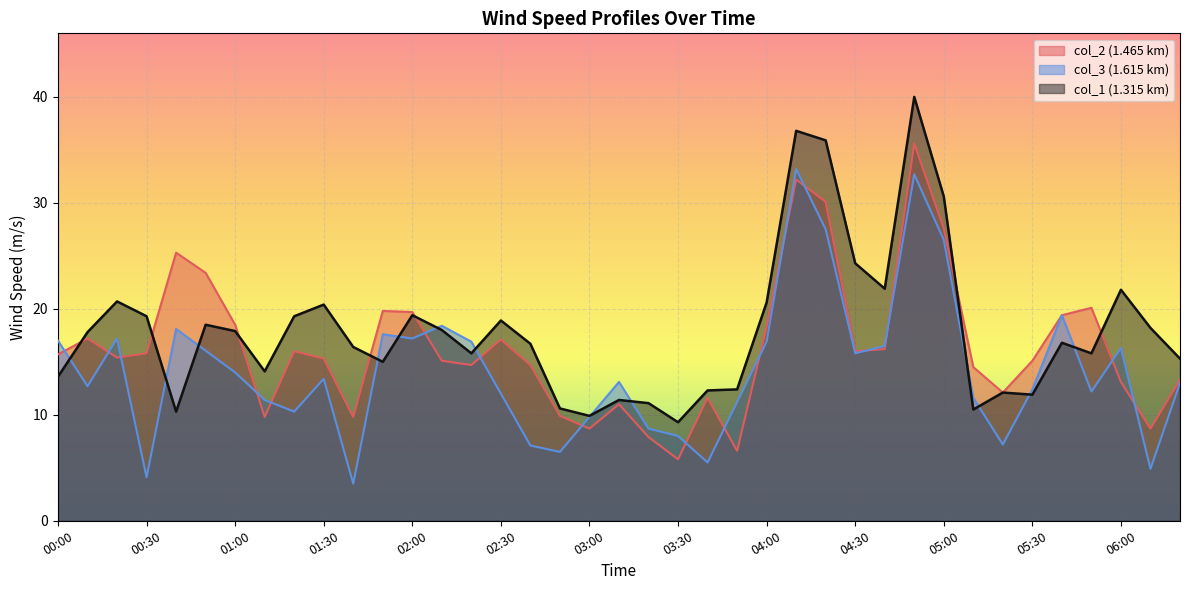

How many lines are shown in the chart?

3